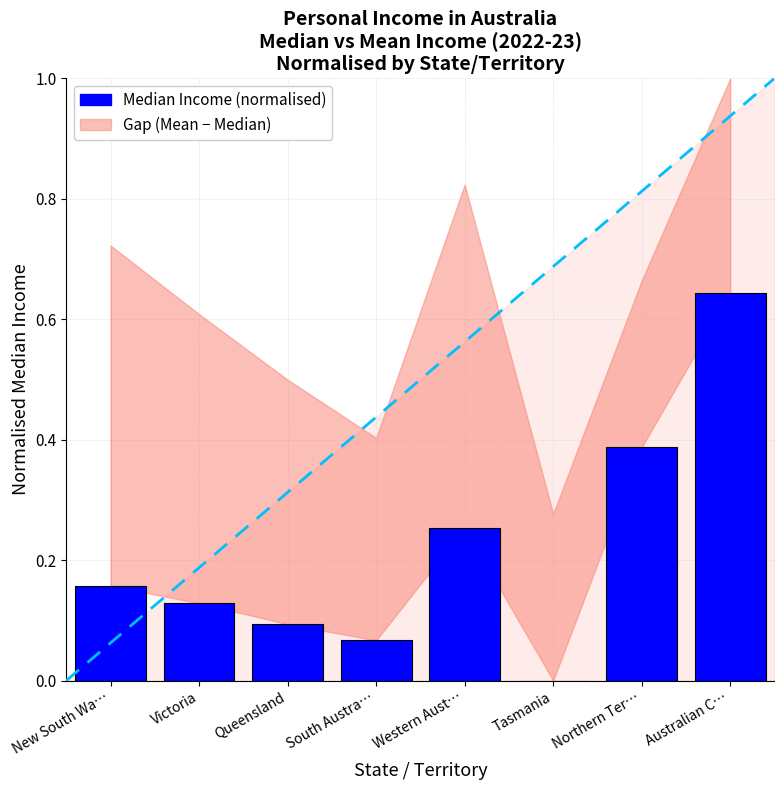

What is the sum of all values?

1.7